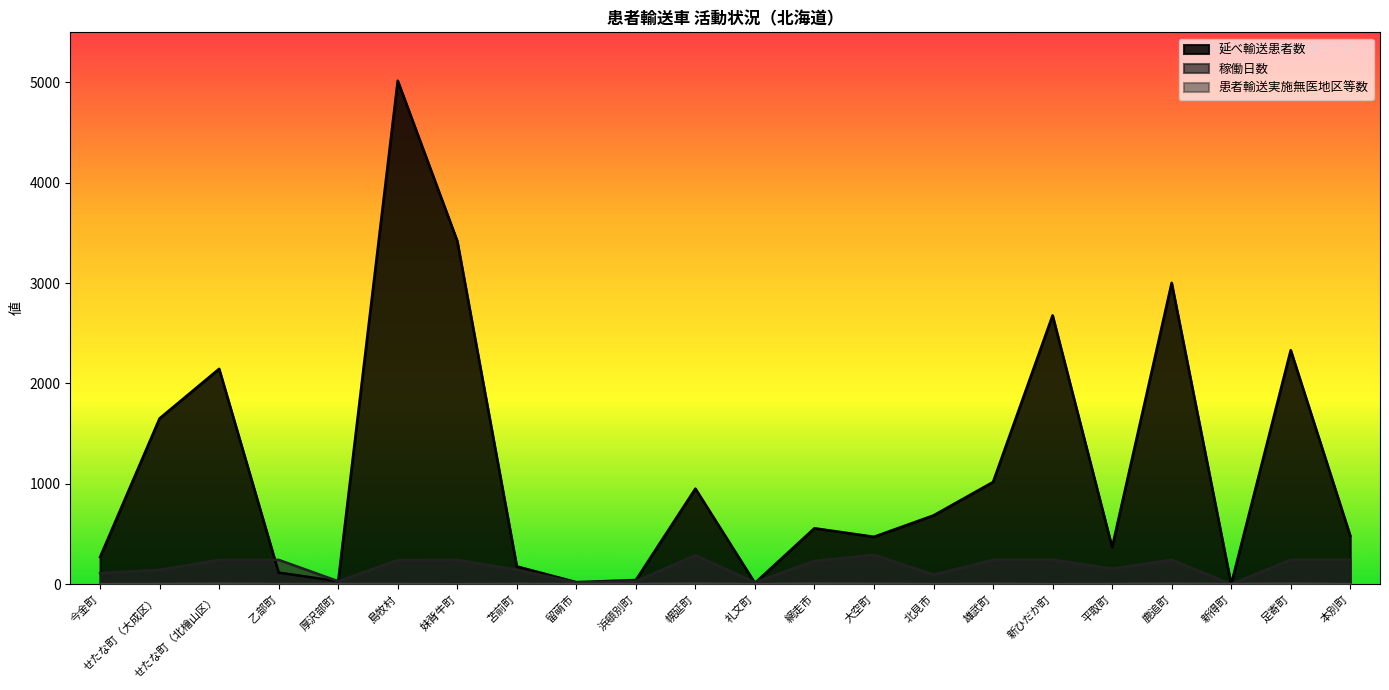

Reading left to right, list all the values displayed in this chart.

延べ輸送患者数: 270	1652	2146	115	29	5018	3421	177	20	41	952	12	557	472	685	1018	2679	368	3003	0	2332	482
稼働日数: 110	143	242	242	29	240	242	143	15	30	288	18	232	292	95	242	244	155	243	0	243	244
患者輸送実施無医地区等数: 0	1	4	1	1	1	0	2	1	1	5	0	5	3	1	3	0	1	4	1	5	0